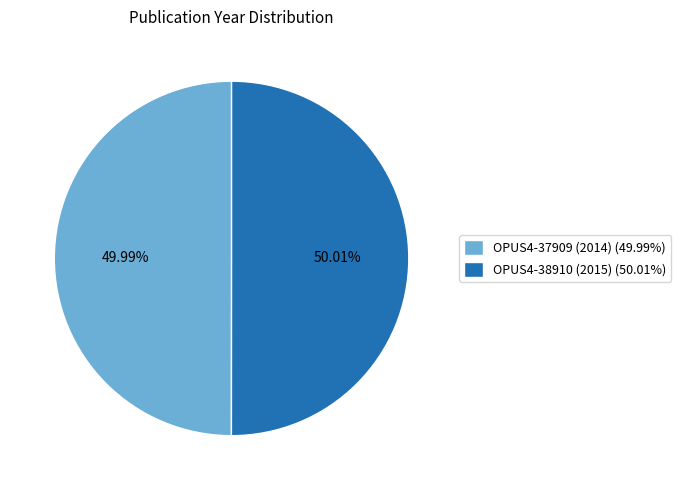

How many segments does this pie chart have?

2